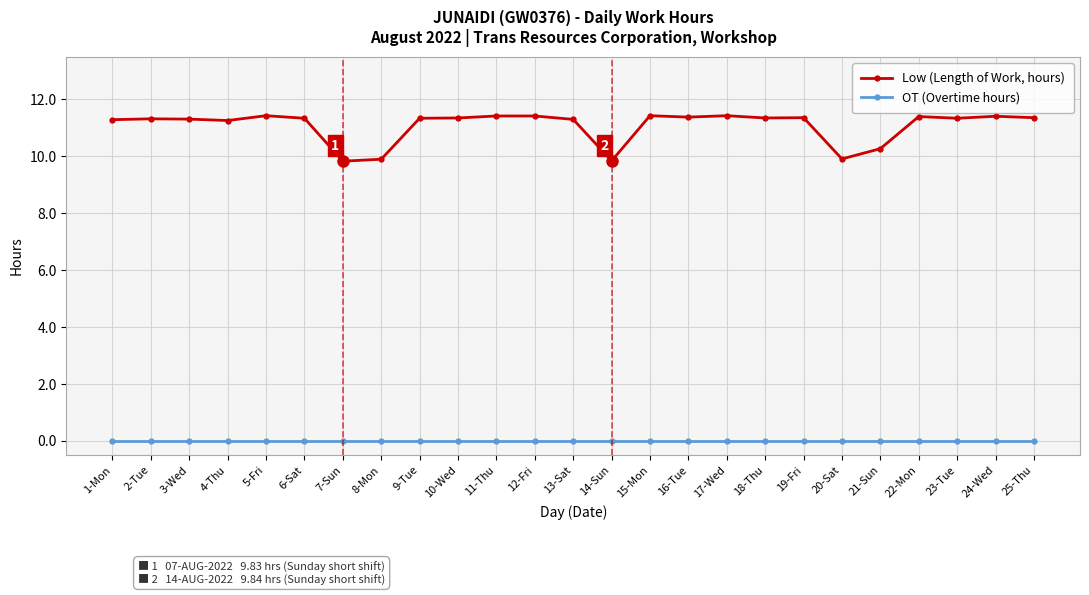

True or false: Low (Length of Work, hours) has a value of 11.4 at 5-Fri.

True